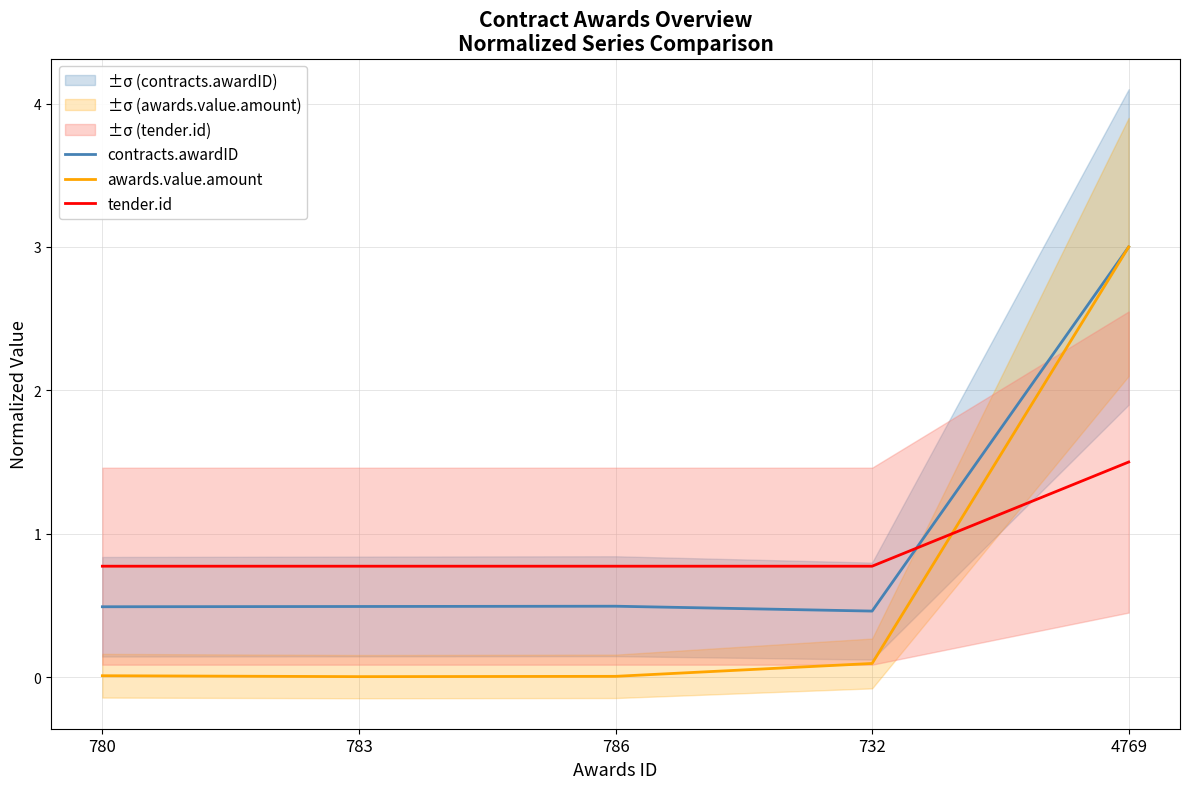

What are all the series names shown in the legend?

contracts.awardID, awards.value.amount, tender.id